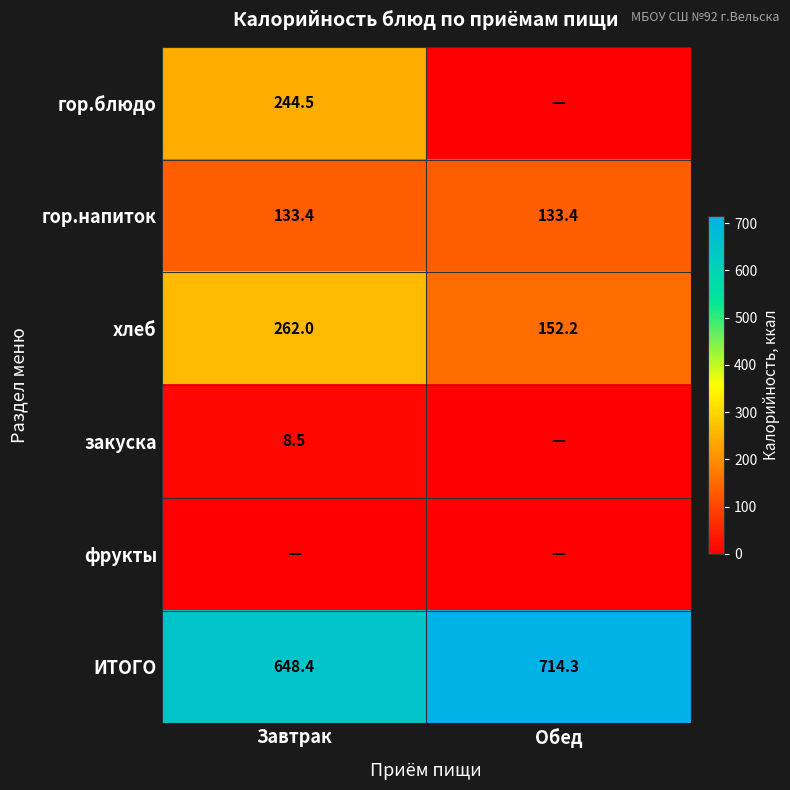

What is the spread (max minus min) of values at Завтрак?

648.4